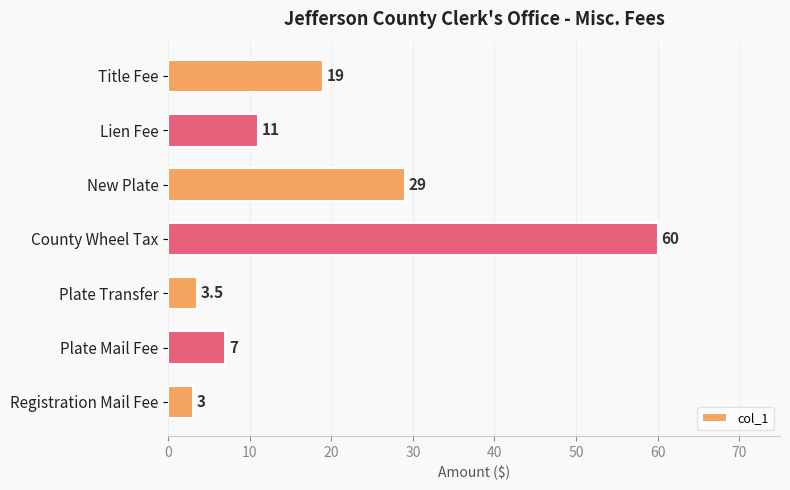

Where is the data nearest to the value 31?

New Plate